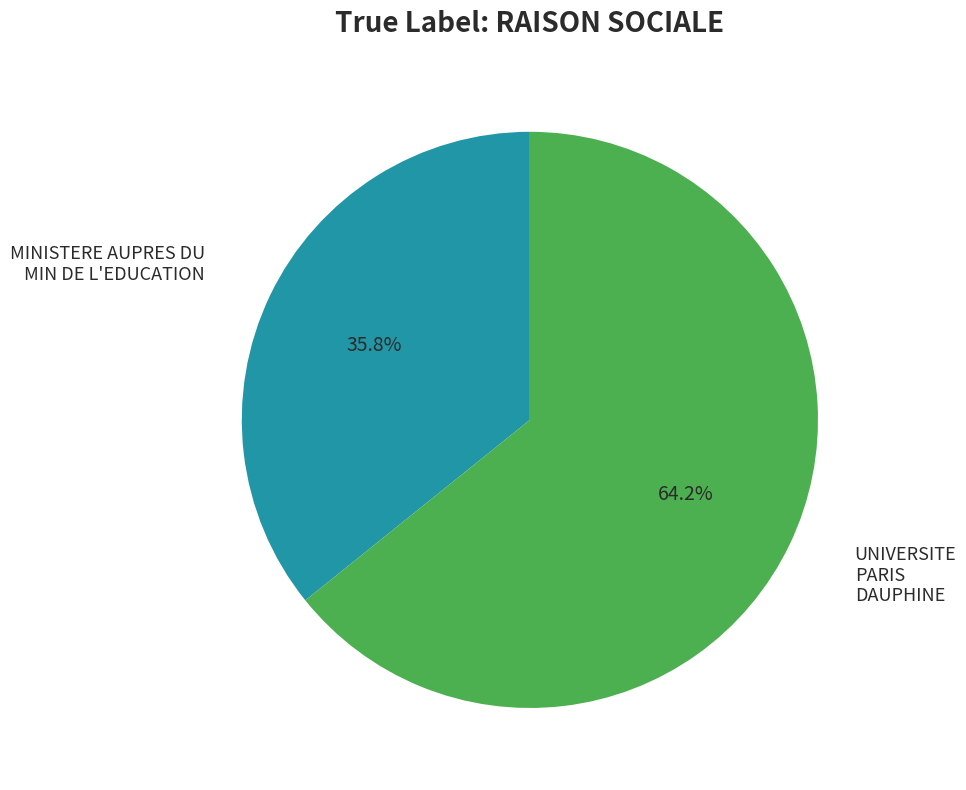

How many segments does this pie chart have?

2